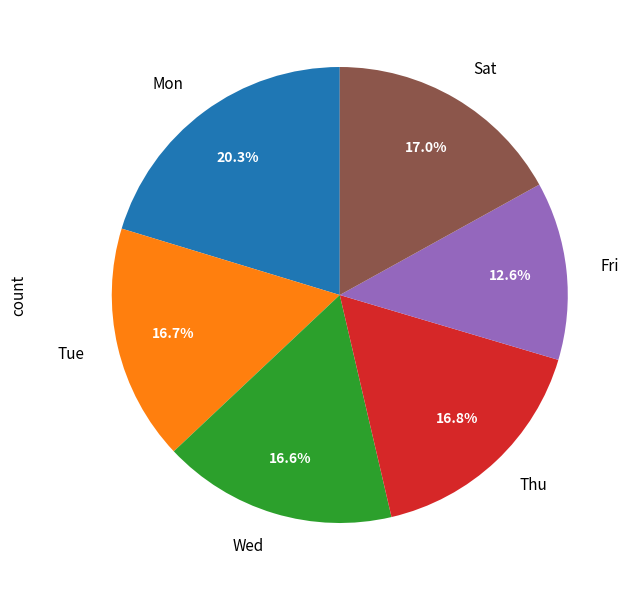

Is there any slice that represents more than half of the pie?

No